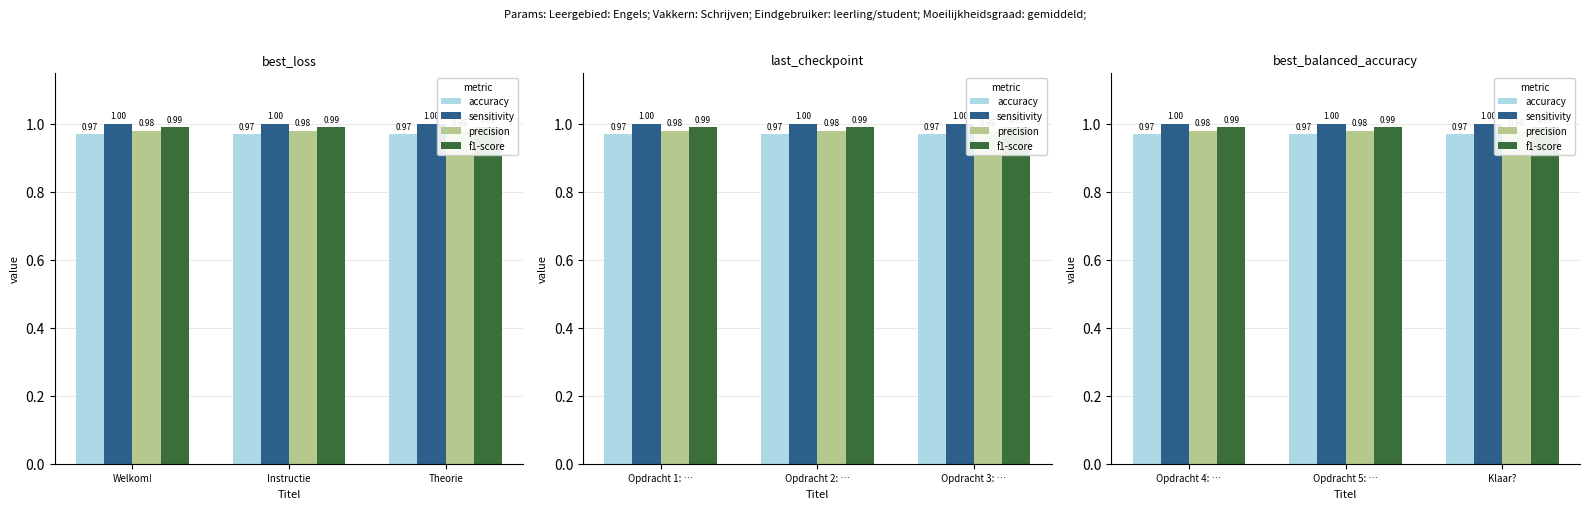

How many categories are shown in the chart?

3